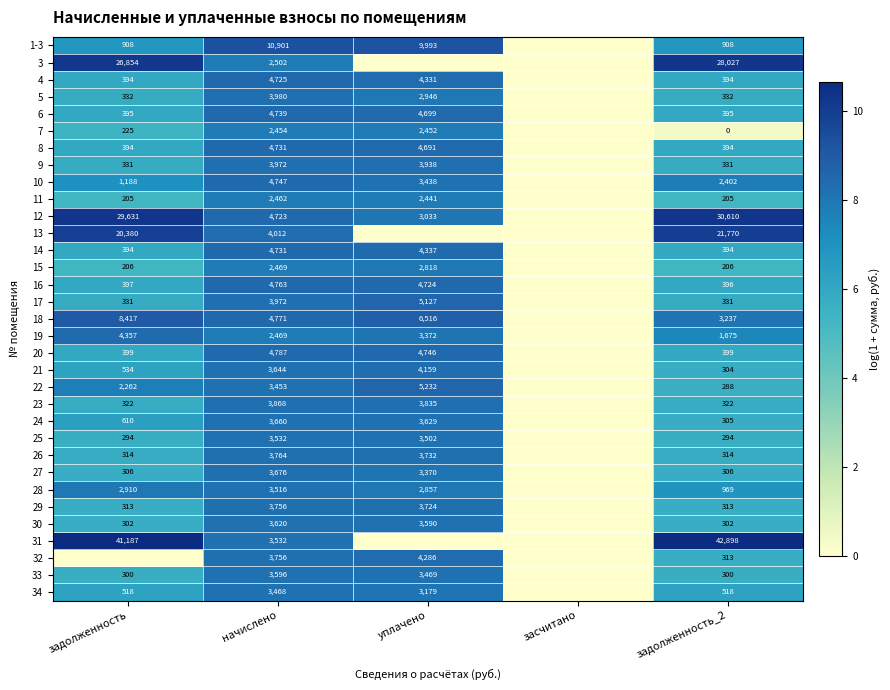

Is the value of 1-3 at задолженность_2 greater than the value of 7 at начислено?

No